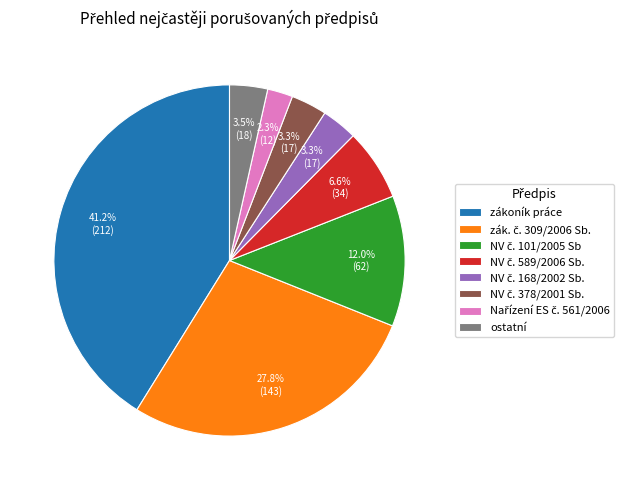

Which category has the biggest portion of the pie?

zákoník práce